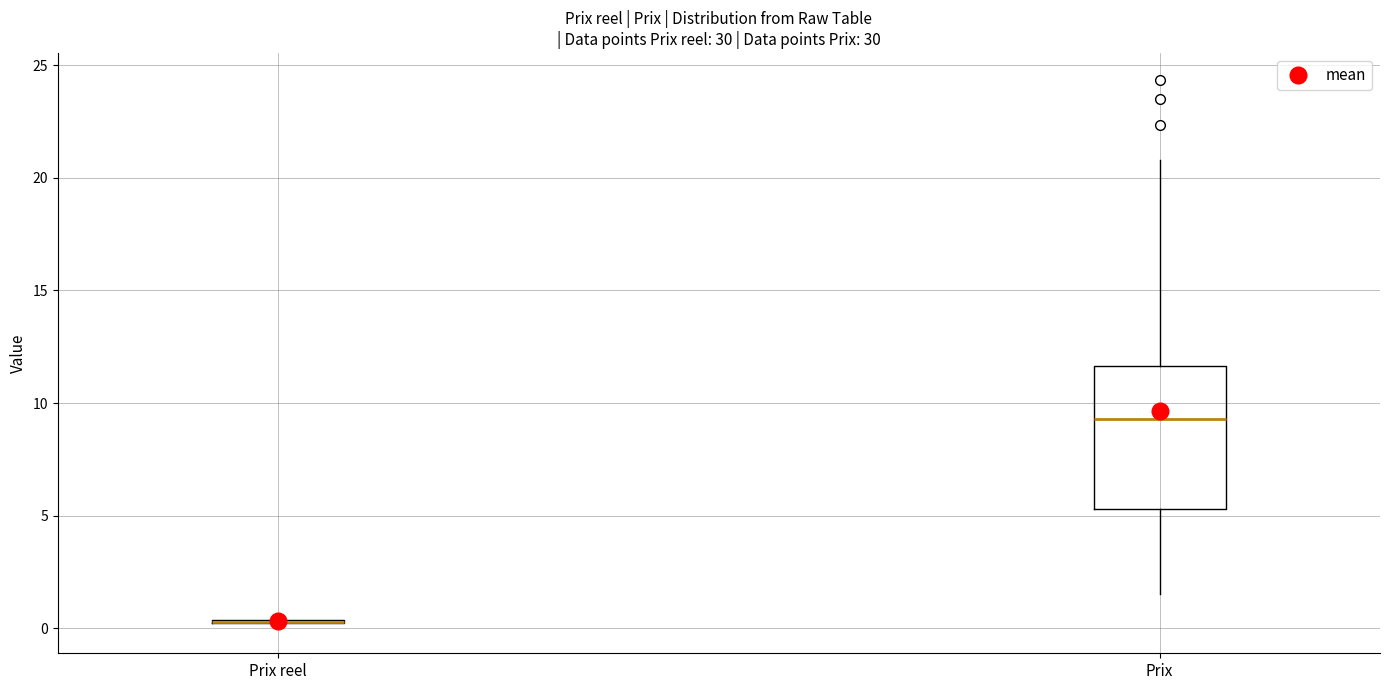

Reading left to right, transcribe this box plot: for each box, give where its median line is, the range the box spans, and where its two whiskers end, as read against the y-axis. The values are not printed on the chart, so give them approximately, as read against the axis.

Prix reel: box collapsed to a line at 0.5, whiskers 0.0 to 0.5
Prix: median 9.5, box 5.5 to 11.5, whiskers 1.5 to 21.0